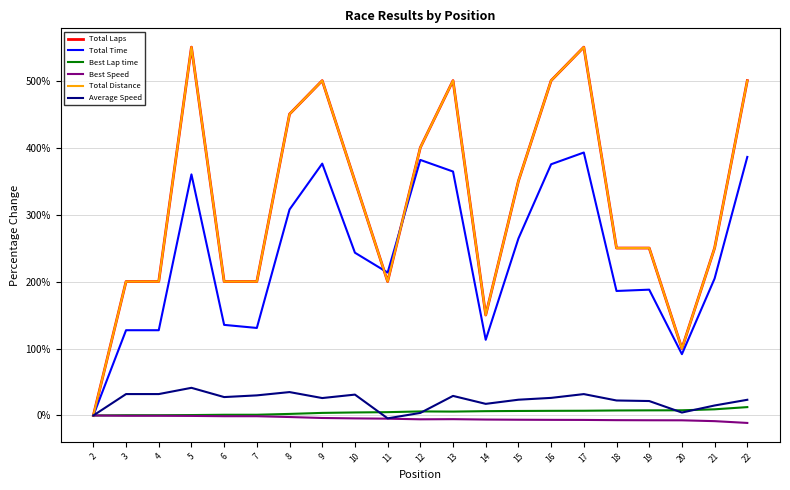

Is it true that Total Laps equals 122.7 at 6?

False